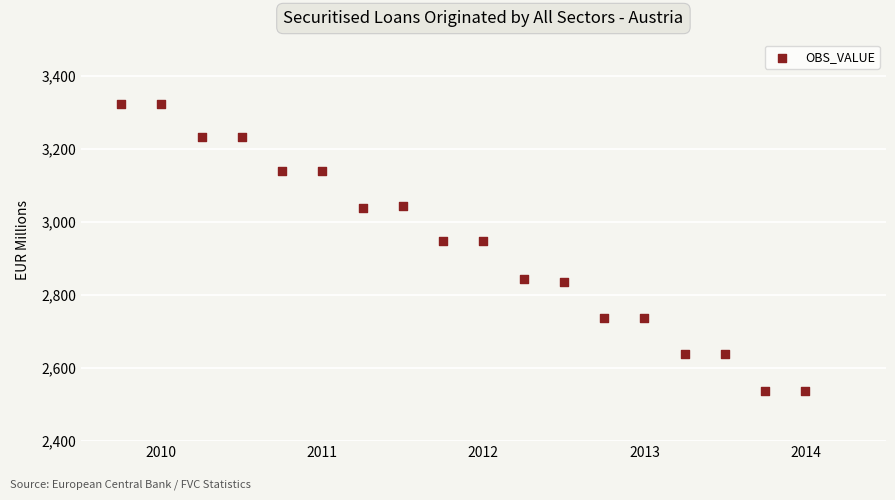

What is the range of Y values (max minus min)?

788